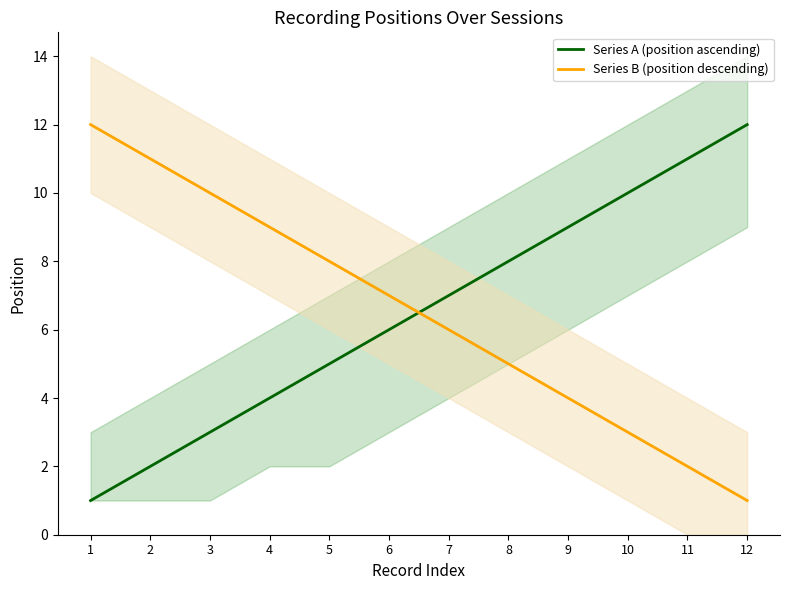

Which series ends up on top after the final intersection of Series A (position ascending) and Series B (position descending)?

Series A (position ascending)